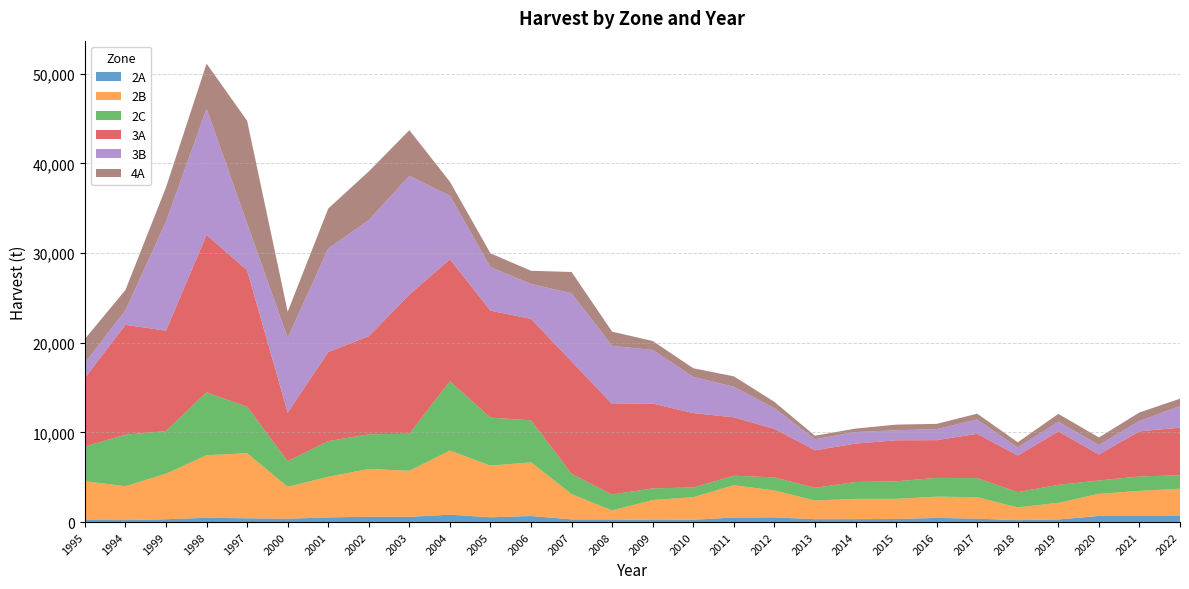

Reading left to right, what are all the values shown in this chart?

2A: 1995=236	1994=222	1999=313	1998=476	1997=422	2000=376	2001=517	2002=594	2003=585	2004=821	2005=531	2006=676	2007=299	2008=295	2009=227	2010=259	2011=508	2012=522	2013=322	2014=327	2015=340	2016=463	2017=381	2018=213	2019=290	2020=680	2021=685	2022=676
2B: 1995=4318	1994=3774	1999=5085	1998=6976	1997=7253	2000=3561	2001=4531	2002=5330	2003=5135	2004=7158	2005=5761	2006=5987	2007=2821	2008=1000	2009=2232	2010=2517	2011=3602	2012=3007	2013=2077	2014=2259	2015=2250	2016=2368	2017=2395	2018=1424	2019=1855	2020=2468	2021=2790	2022=3044
2C: 1995=3874	1994=5742	1999=4758	1998=7022	1997=5175	2000=2862	2001=3983	2002=3856	2003=4132	2004=7725	2005=5352	2006=4686	2007=2259	2008=1778	2009=1297	2010=1084	2011=1057	2012=1456	2013=1415	2014=1887	2015=1950	2016=2096	2017=2127	2018=1706	2019=2005	2020=1488	2021=1610	2022=1497
3A: 1995=7652	1994=12256	1999=11190	1998=17559	1997=15218	2000=5416	2001=9929	2002=10950	2003=15522	2004=13599	2005=11929	2006=11313	2007=12533	2008=10092	2009=9453	2010=8292	2011=6514	2012=5407	2013=4191	2014=4277	2015=4581	2016=4205	2017=4935	2018=4073	2019=5951	2020=2908	2021=5030	2022=5312
3B: 1995=1660	1994=1624	1999=12170	1998=14057	1997=5212	2000=8328	2001=11548	2002=12955	2003=13240	2004=7076	2005=4853	2006=3887	2007=7607	2008=6473	2009=5987	2010=4042	2011=3406	2012=2300	2013=1238	2014=1288	2015=1116	2016=1229	2017=1601	2018=885	2019=1093	2020=1043	2021=1161	2022=2395
4A: 1995=2685	1994=2268	1999=3819	1998=5039	1997=11471	2000=2912	2001=4454	2002=5425	2003=5089	2004=1574	2005=1542	2006=1474	2007=2372	2008=1592	2009=998	2010=962	2011=1166	2012=712	2013=386	2014=386	2015=630	2016=590	2017=649	2018=599	2019=871	2020=848	2021=948	2022=835